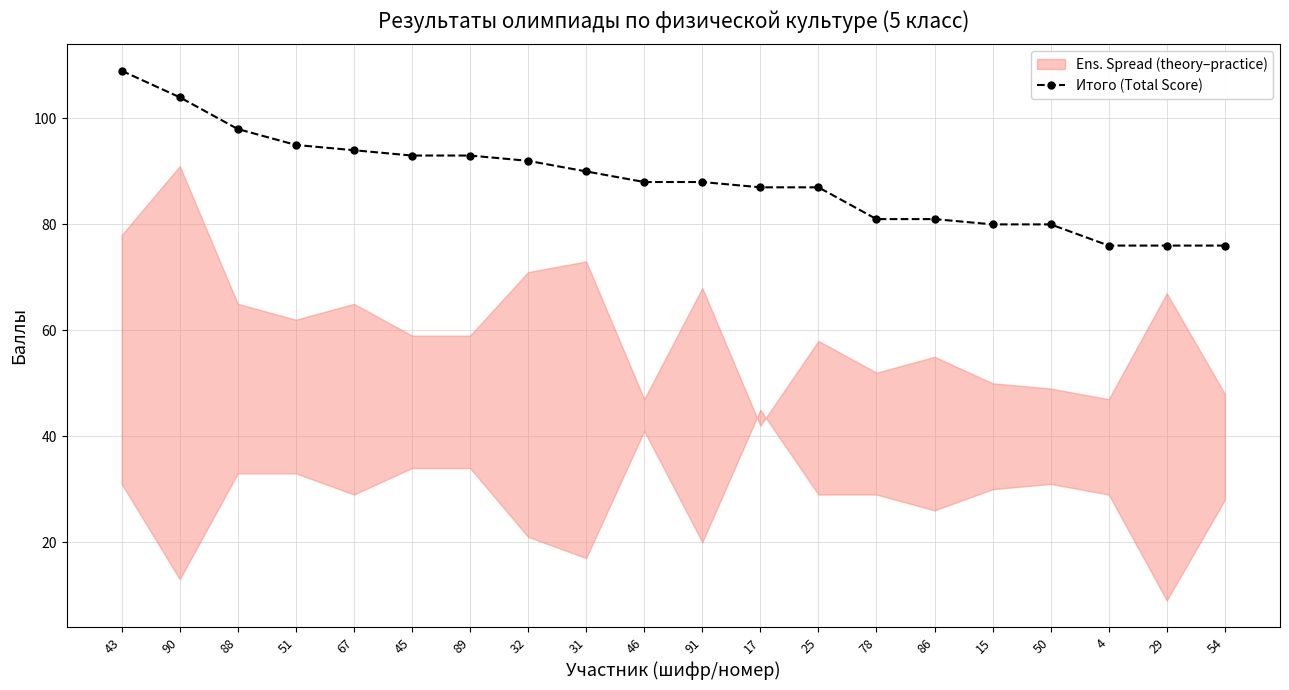

The value at 17 is 151. True or false?

False